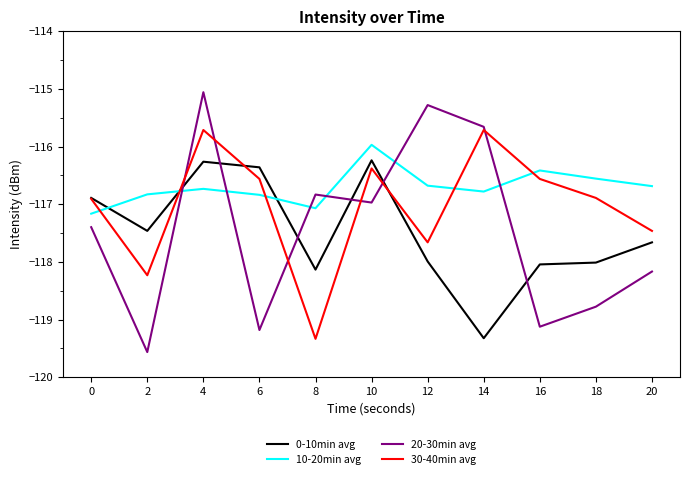

What is the maximum value for 10-20min avg?

-116.0